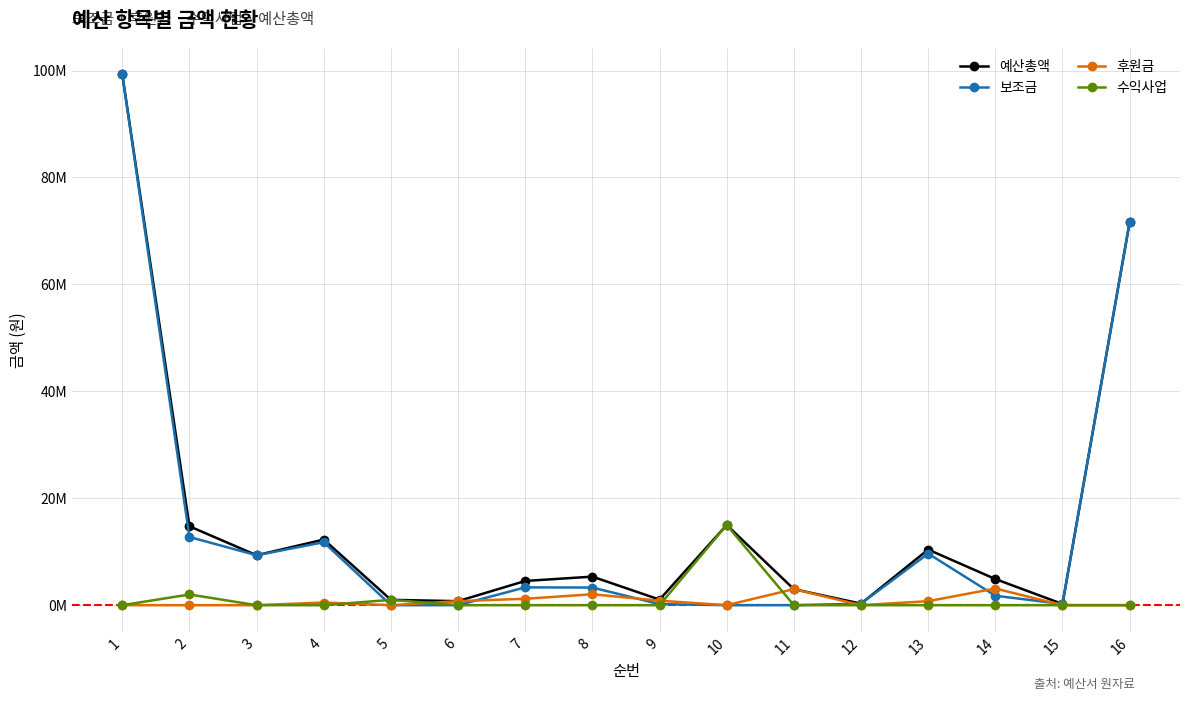

True or false: 예산총액 and 보조금 intersect in this chart.

False